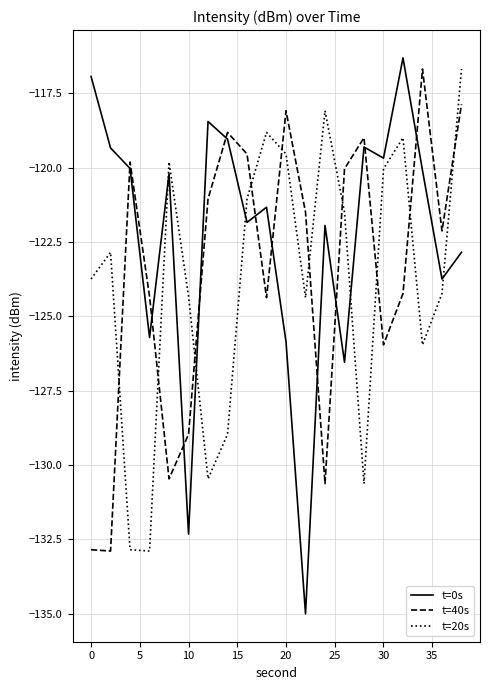

What is the difference between the maximum and minimum values in the t=20s series?

16.2